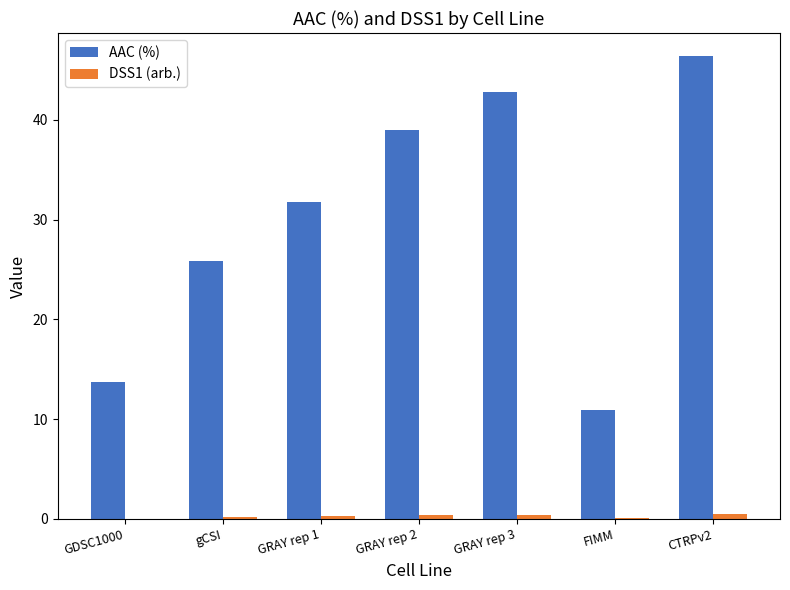

Where does the AAC (%) series first go above 31?

GRAY rep 1